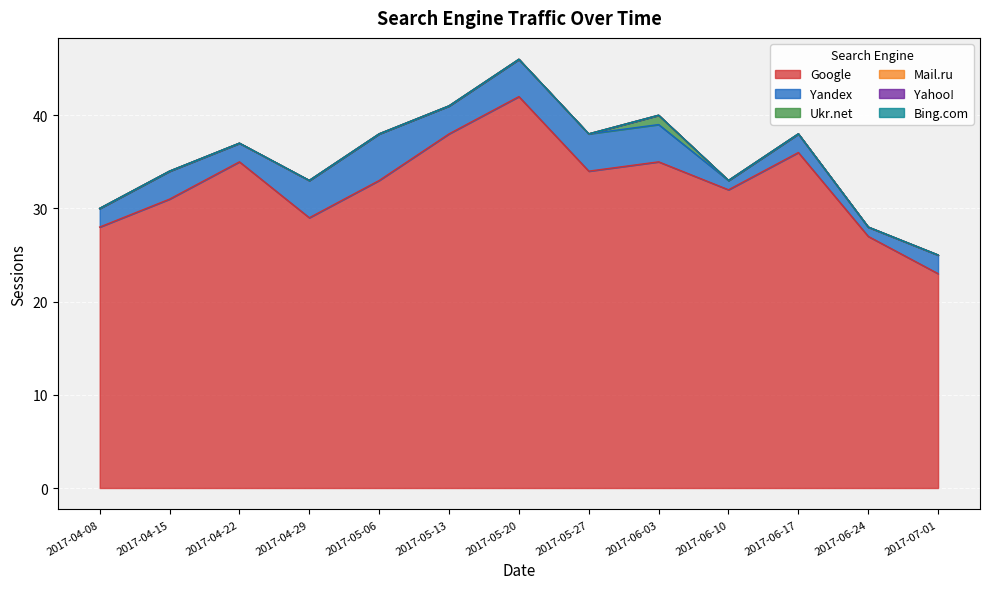

What is the label of the 3rd point from the left?

2017-04-22